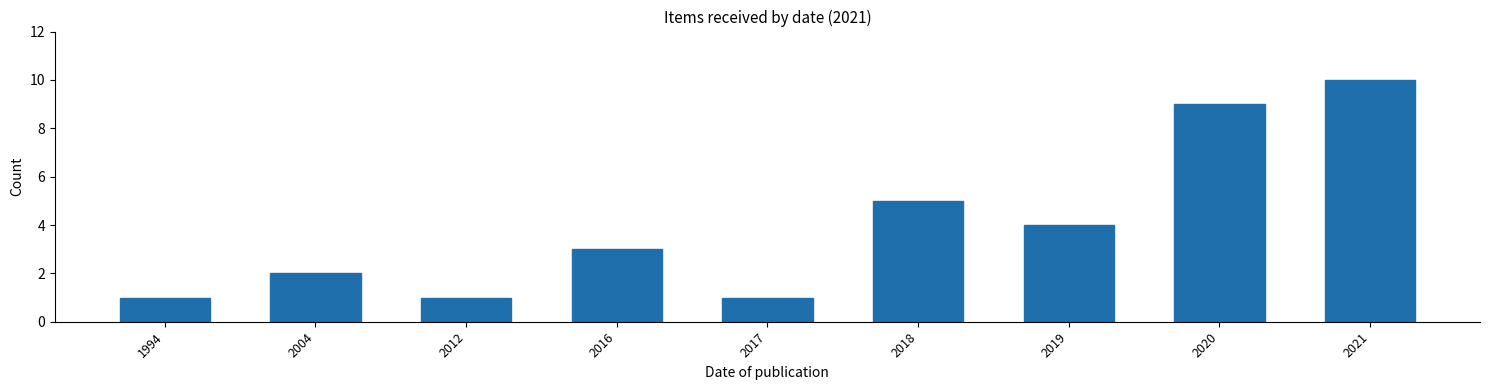

Reading left to right, extract all data points from this chart.

1	2	1	3	1	5	4	9	10